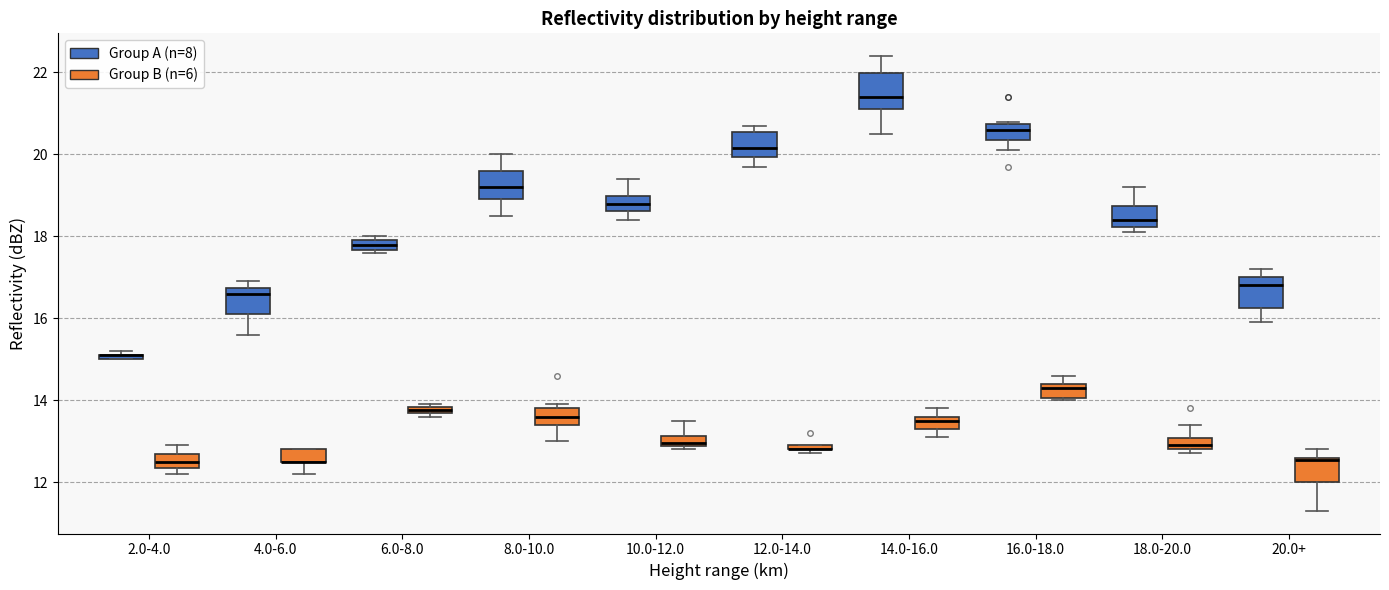

Where does the upper whisker of the box for 14.0-16.0 (Group B (n=6)) end on the y-axis? The values are not printed on the chart, so give them approximately, as read against the axis.

13.8